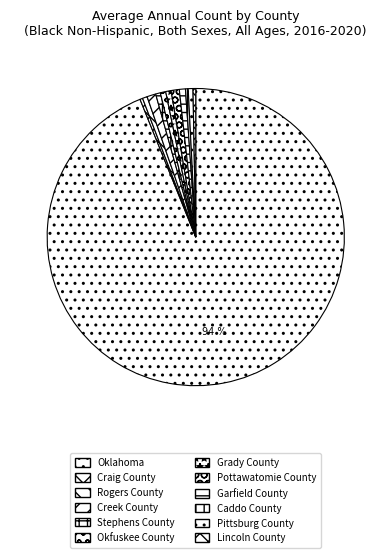

Is it true that Garfield County is 1% of the pie?

True